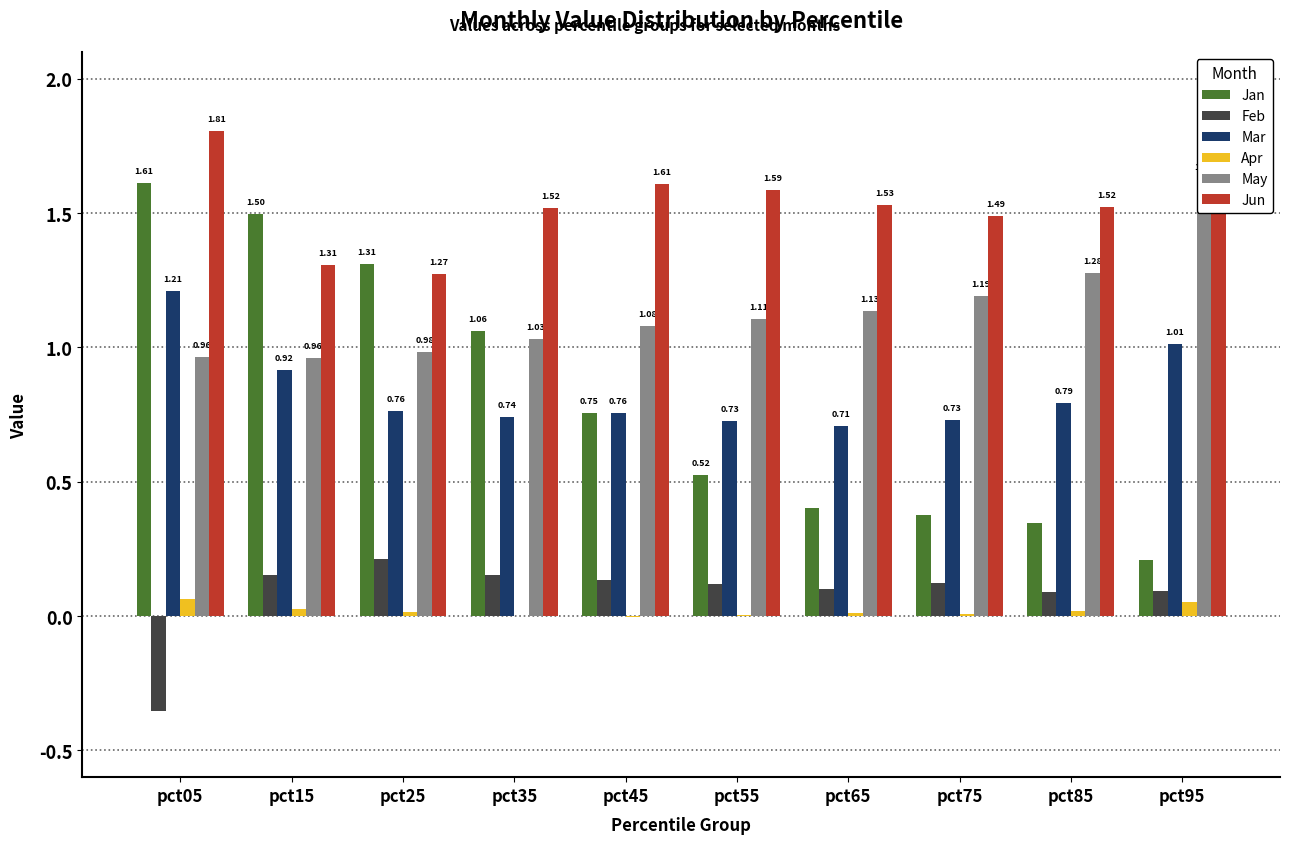

Which series has the largest range (max minus min)?

Jan